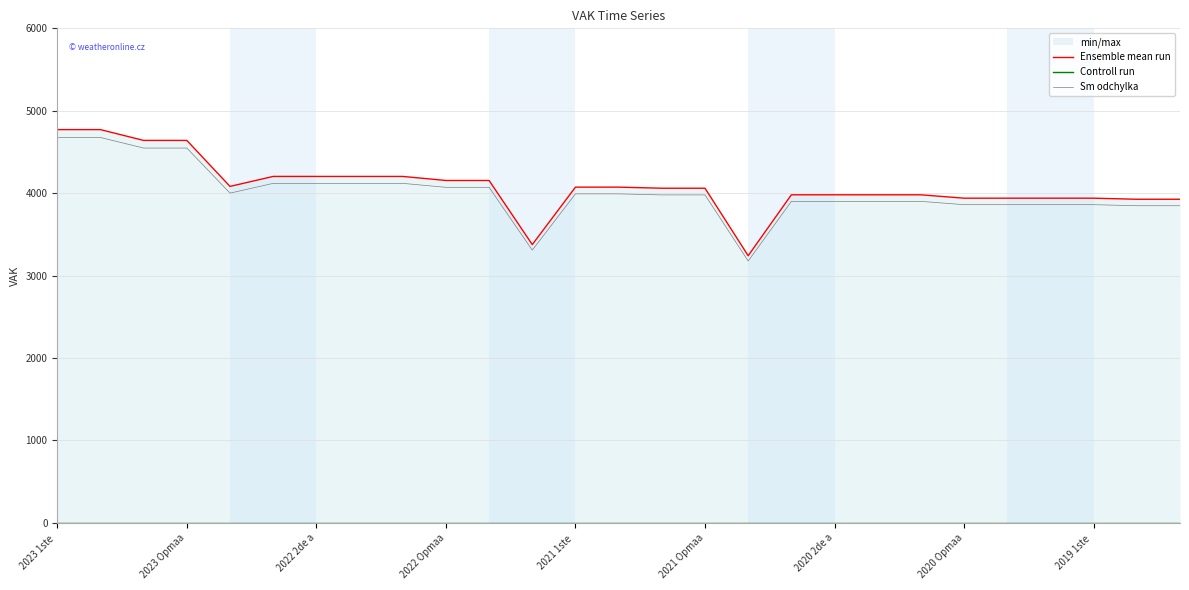

Is it true that Sm odchylka equals 3860.2 at 2020 Opmaa?

True